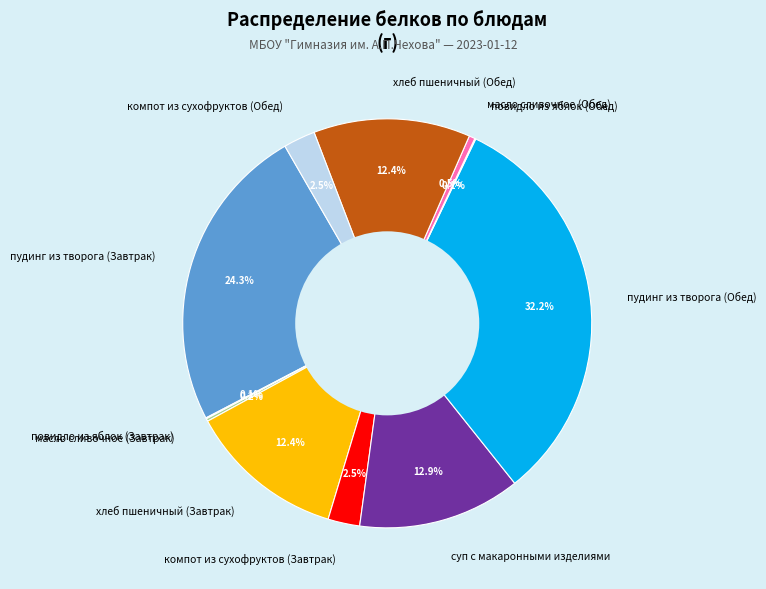

Which slice is the largest?

пудинг из творога (Обед)